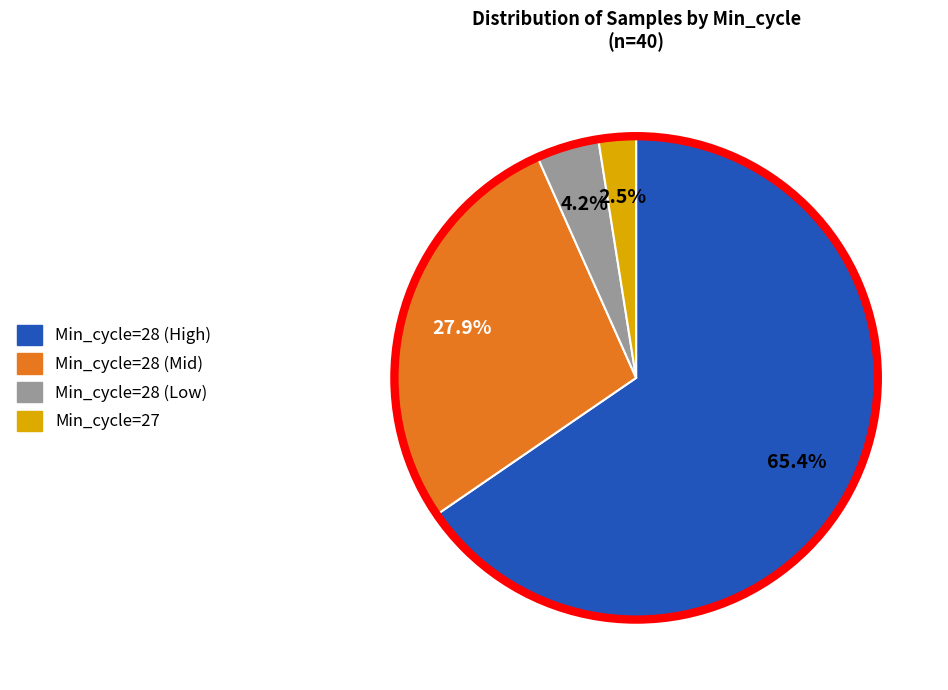

Is there a majority slice in this chart?

Yes